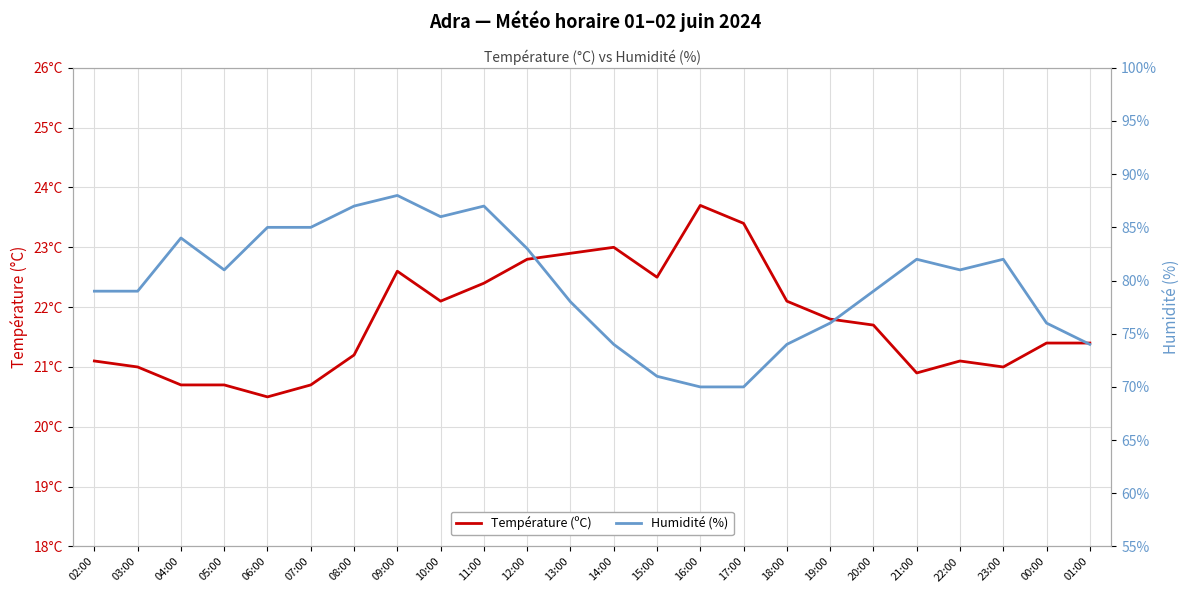

What is the sum of the Température (ºC) values at 02:00 and 13:00?

44.0